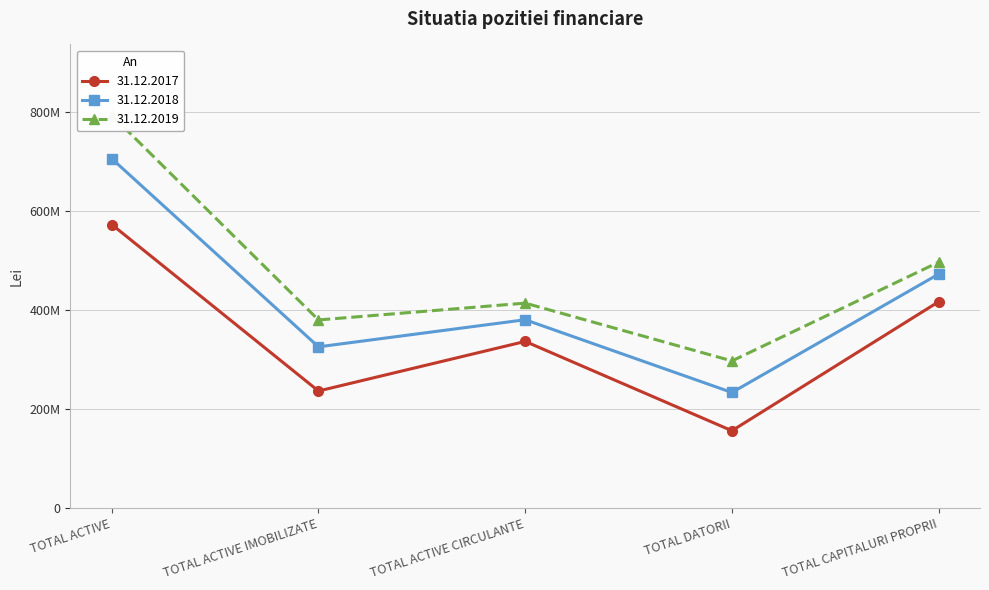

How many categories are shown in the chart?

5